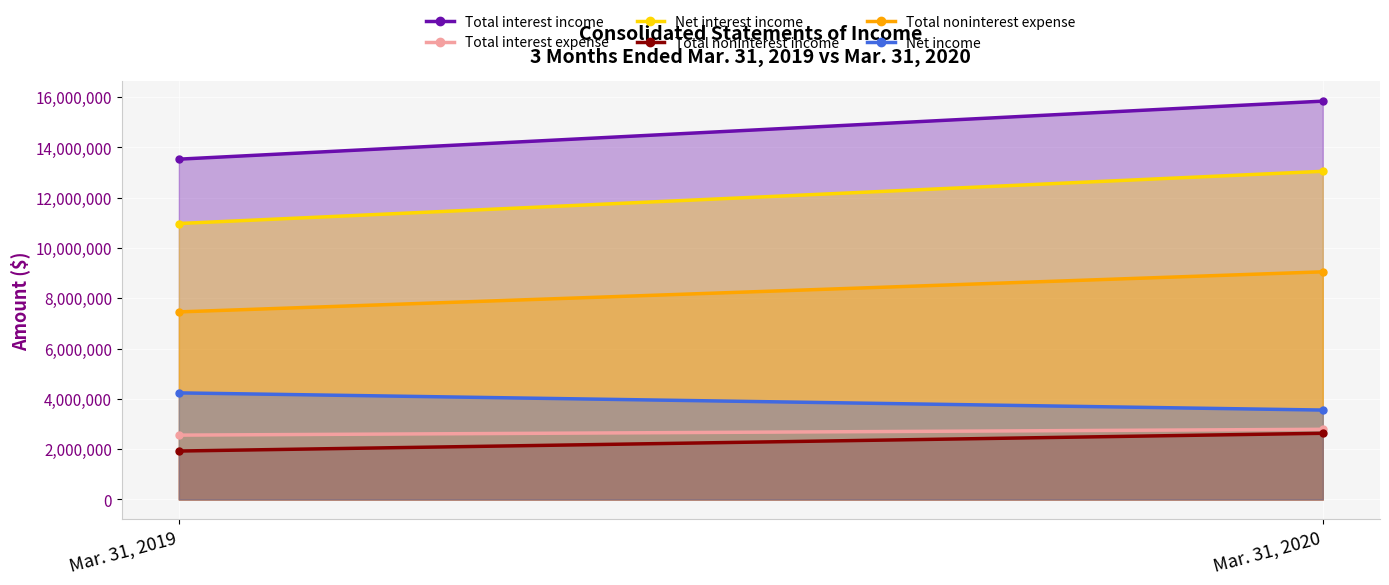

Rank the series at Mar. 31, 2020 from highest to lowest value.

Total interest income, Net interest income, Total noninterest expense, Net income, Total interest expense, Total noninterest income